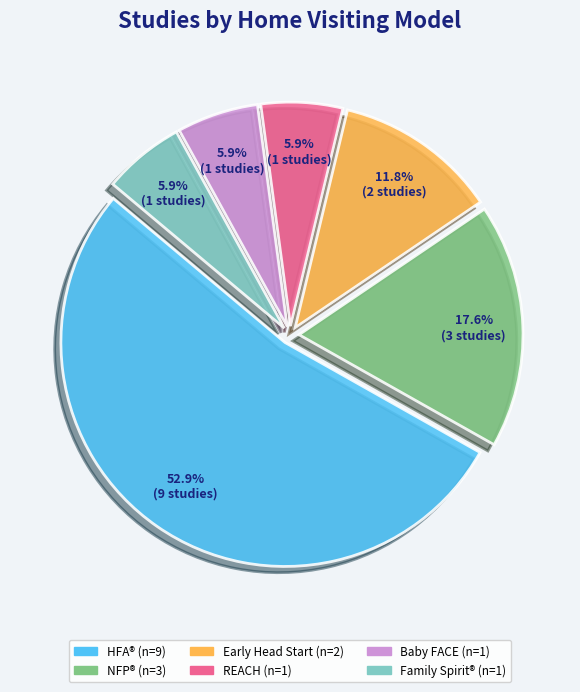

Is there any slice that represents more than half of the pie?

Yes